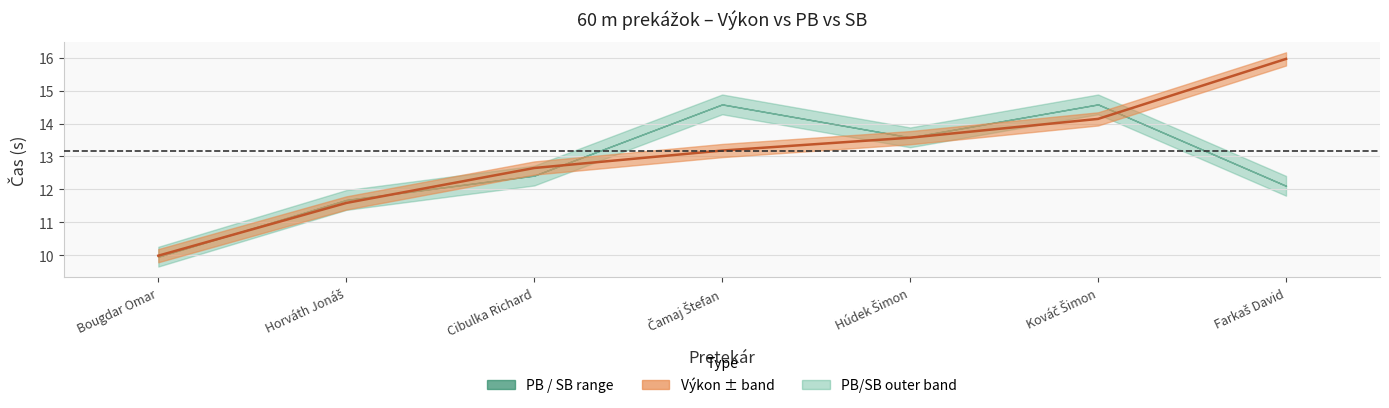

Rank the categories by value from highest to lowest.

Farkaš David, Kováč Šimon, Húdek Šimon, Čamaj Štefan, Cibulka Richard, Horváth Jonáš, Bougdar Omar